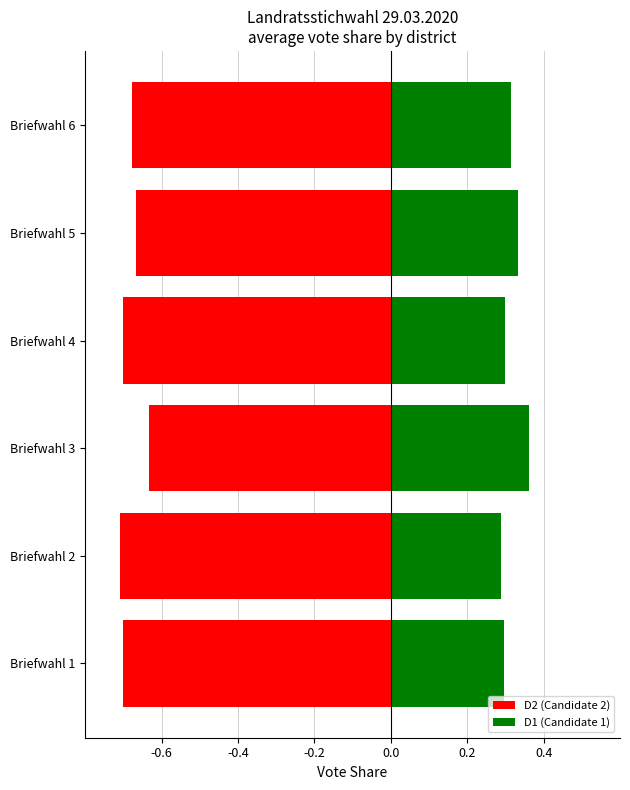

Does the chart contain stacked bars?

No